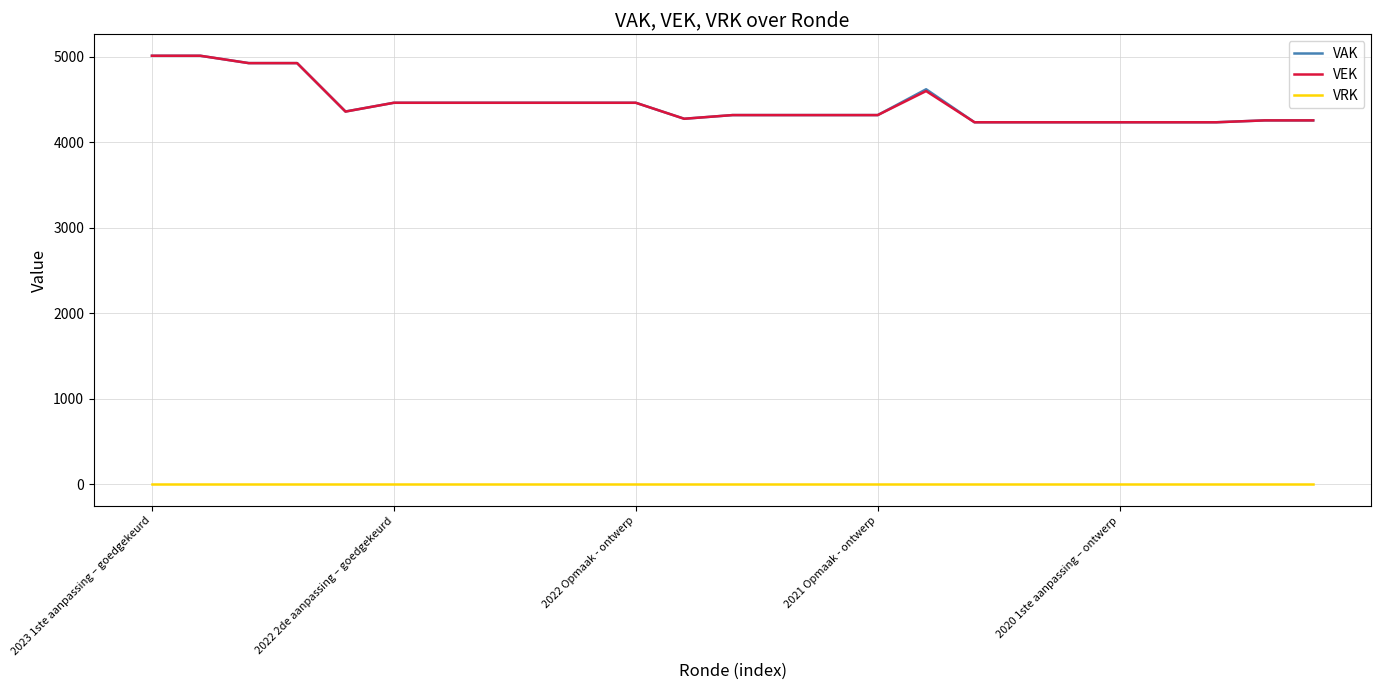

What is the greatest value displayed?

5014